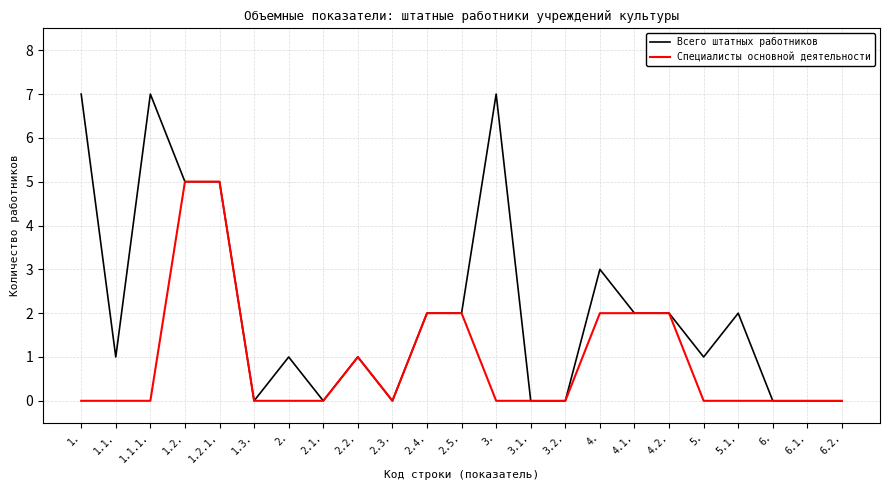

List the series in order of their peak value, lowest first.

Специалисты основной деятельности, Всего штатных работников